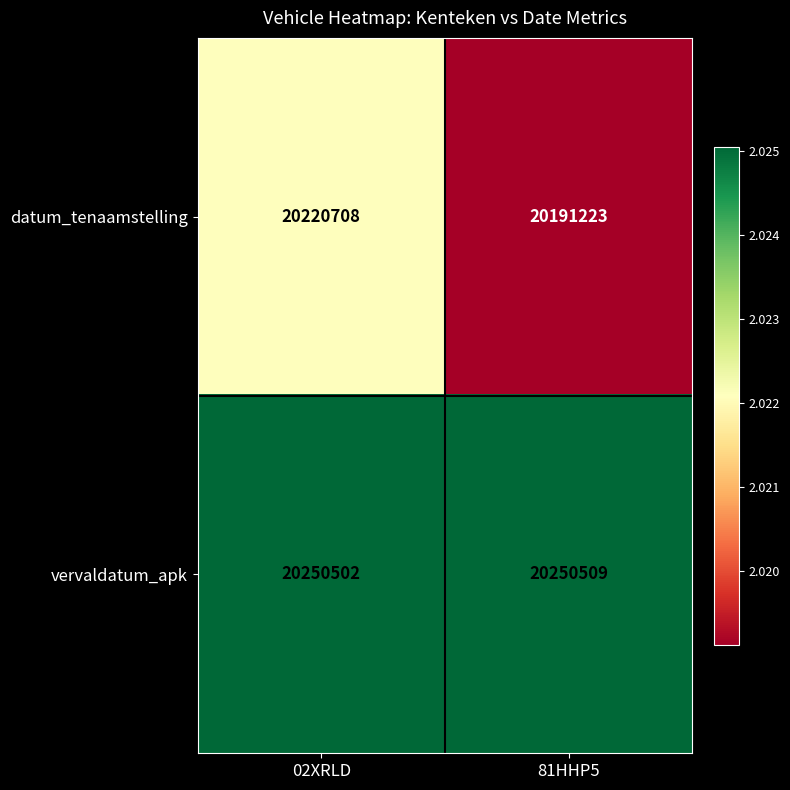

How many data points in vervaldatum_apk are less than 20250509?

1